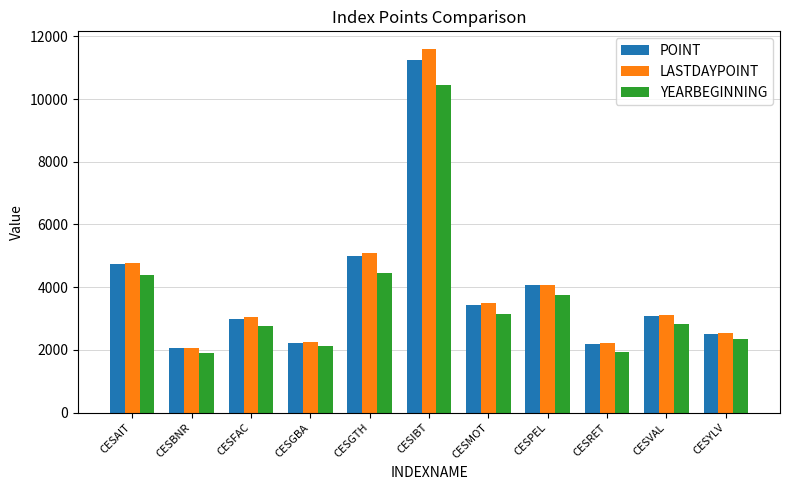

What is the approximate value of YEARBEGINNING at CESPEL?

3748.6